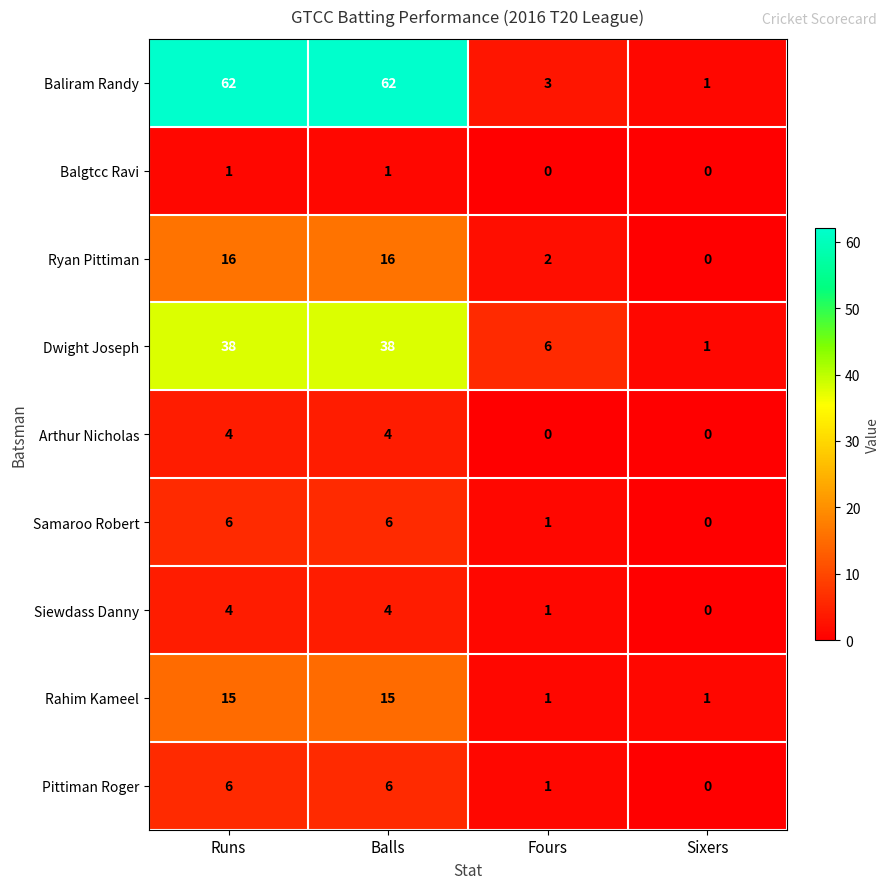

What is the difference between the second highest and second lowest values in the Rahim Kameel series?

14